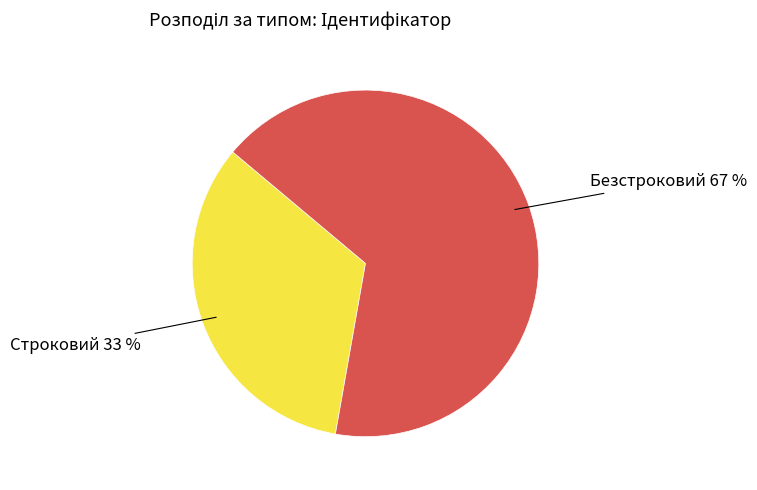

Is there a majority slice in this chart?

Yes